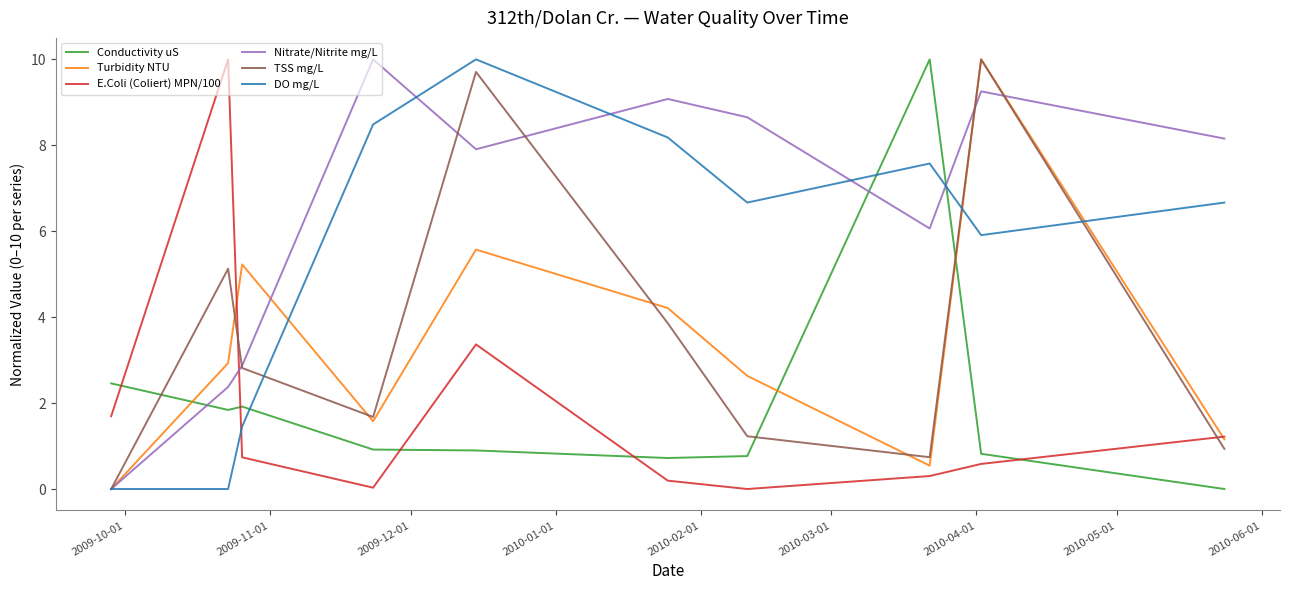

What is the highest value of the E.Coli (Coliert) MPN/100 series?

10.0